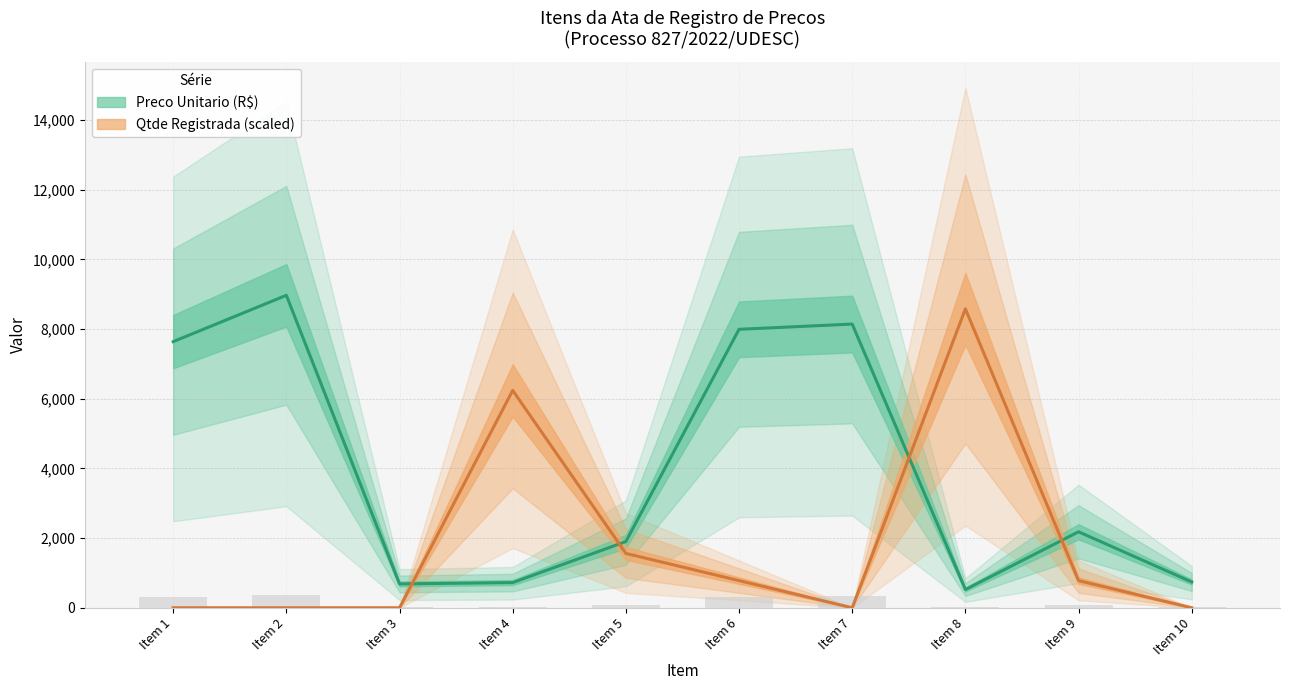

List the series in order of their overall mean, lowest first.

Qtde Registrada, Preco Unitario (R$)